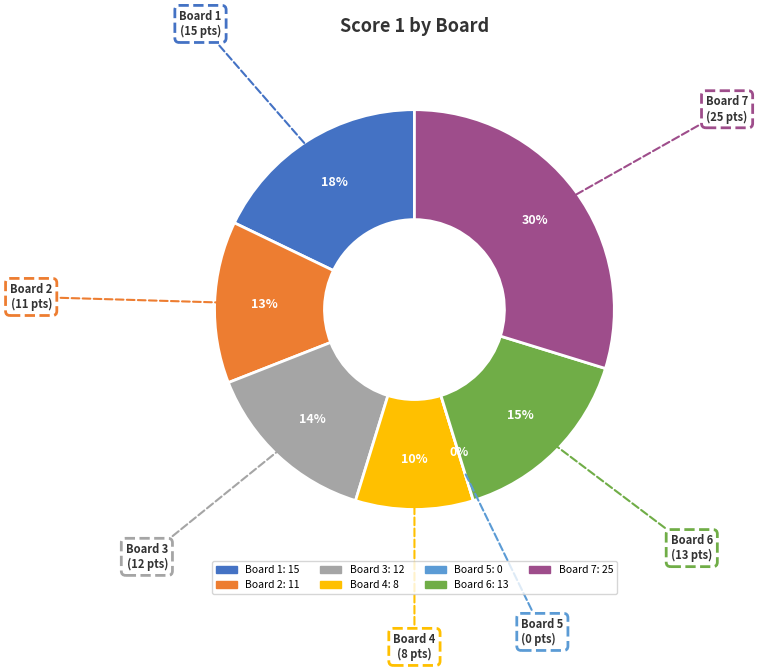

What is the smallest slice in the pie chart?

Board 5